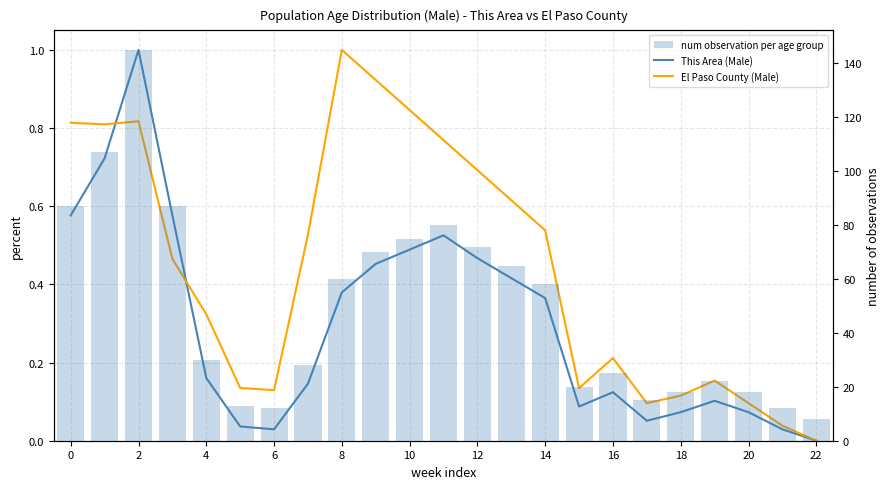

What is the label of the 22nd bar from the left?

21